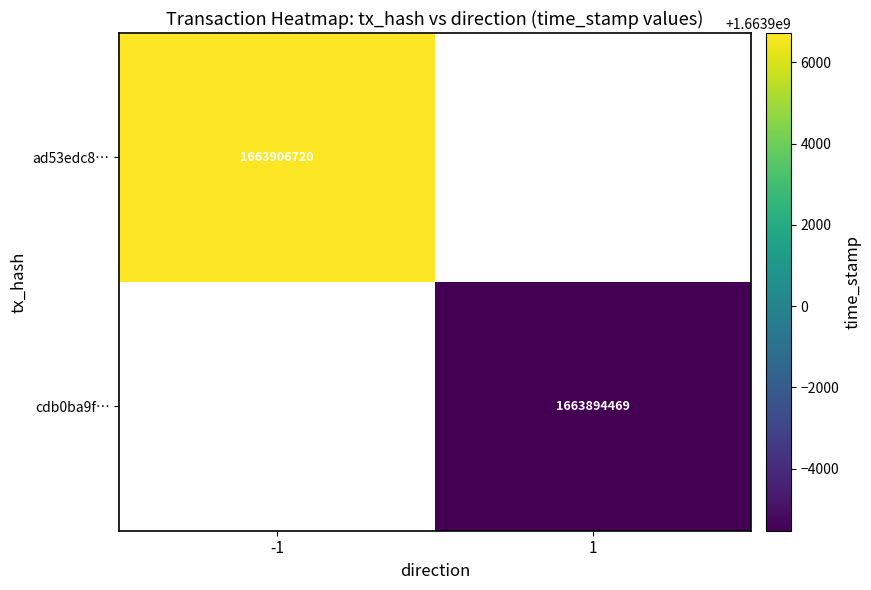

Is it true that cdb0ba9f… equals 1663894469 at 1?

True